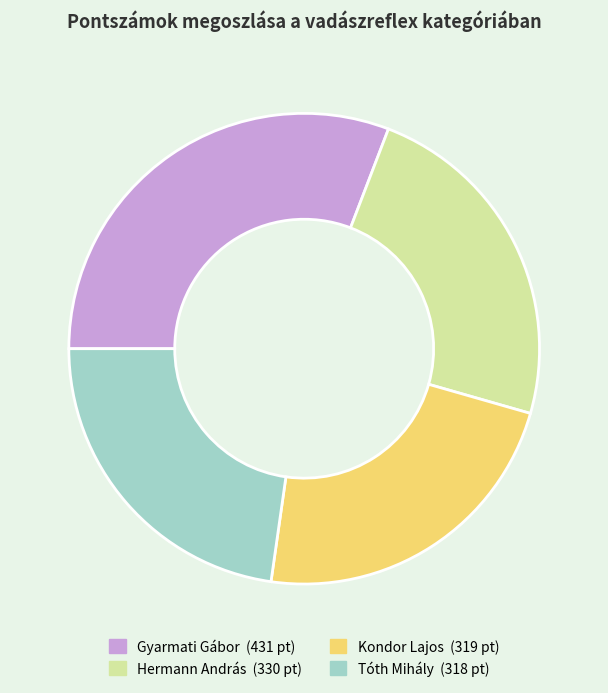

The Kondor Lajos slice represents 23% of the pie. True or false?

True